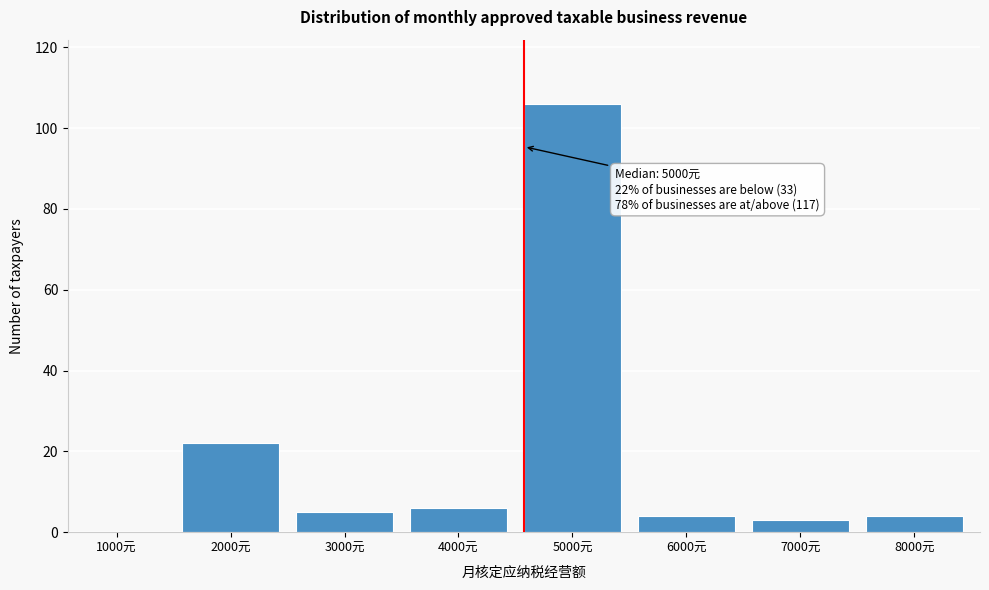

Reading left to right, list all the values displayed in this chart.

1000元=0	2000元=22	3000元=5	4000元=6	5000元=106	6000元=4	7000元=3	8000元=4